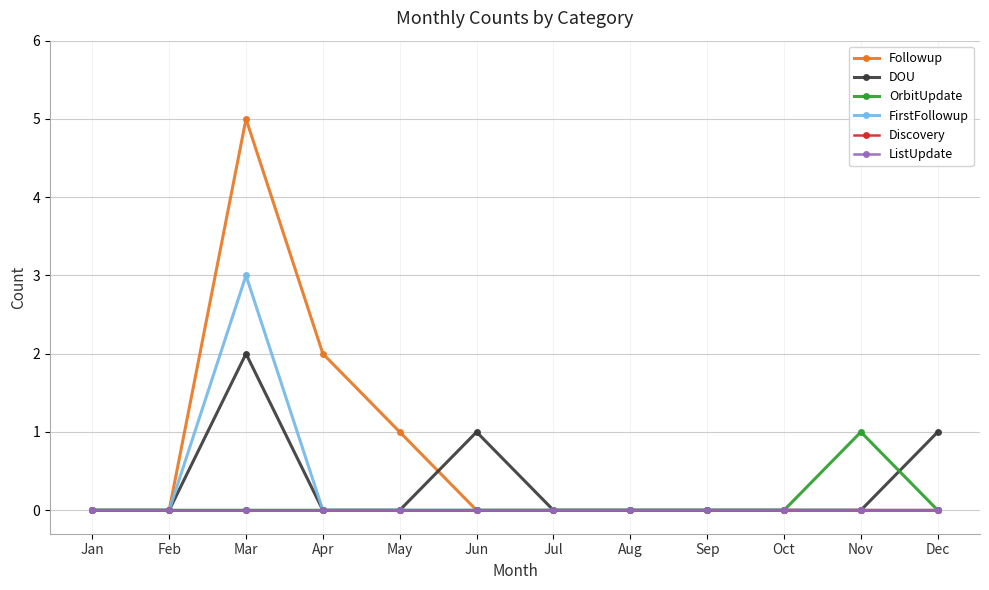

Which series has the largest total across all categories?

Followup